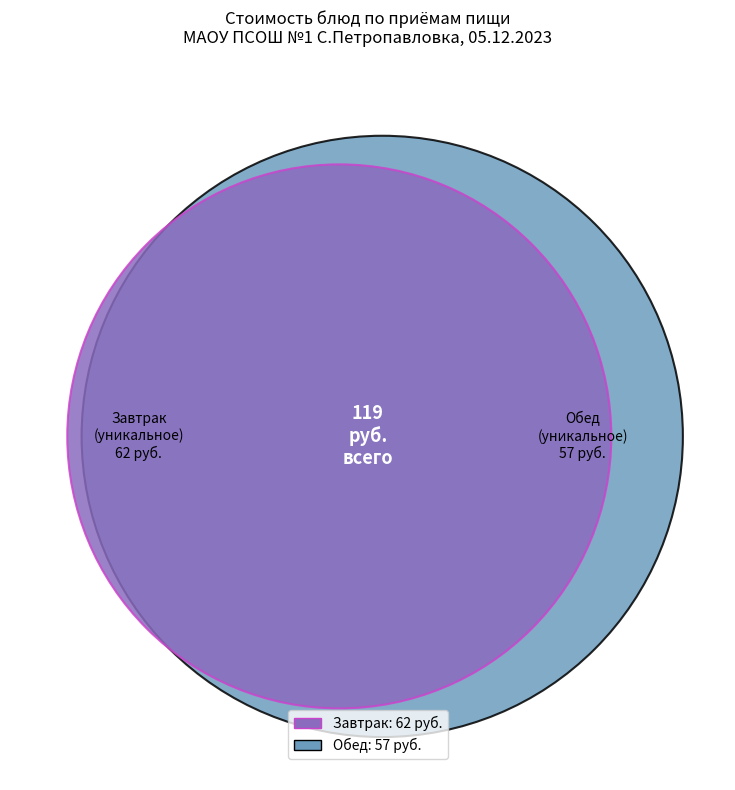

Is it true that Сосиска натуральная is 30% of the pie?

False